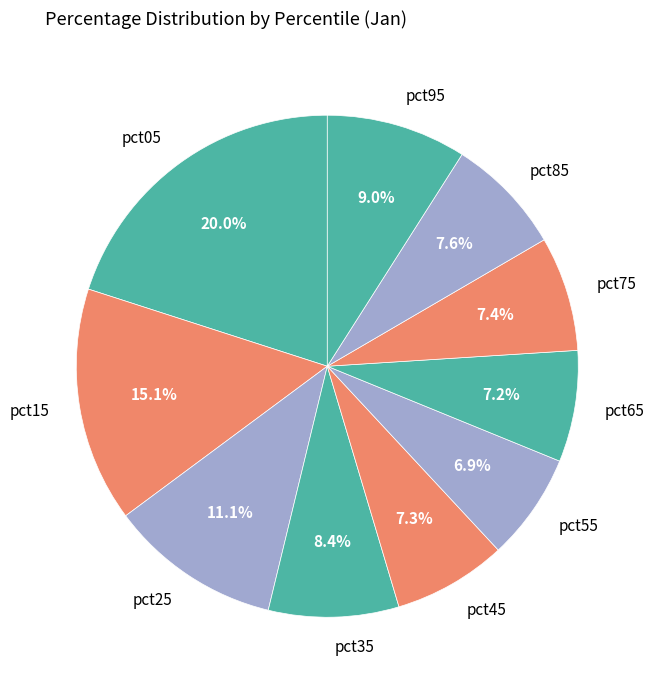

Does pct55 account for over 50% of the chart?

No